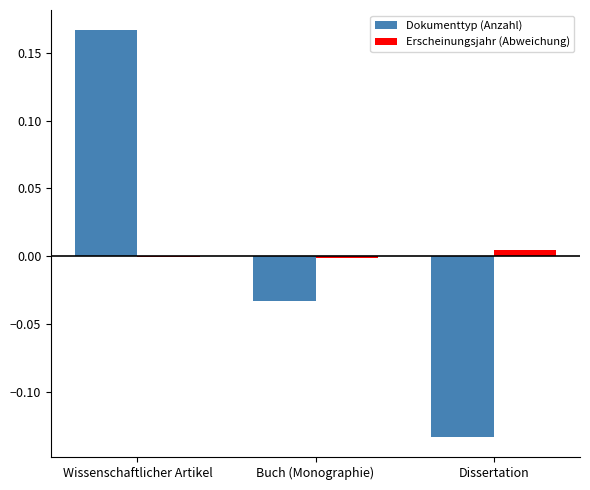

Between Buch (Monographie) and Dissertation, which series saw the biggest shift?

Dokumenttyp (Anzahl)